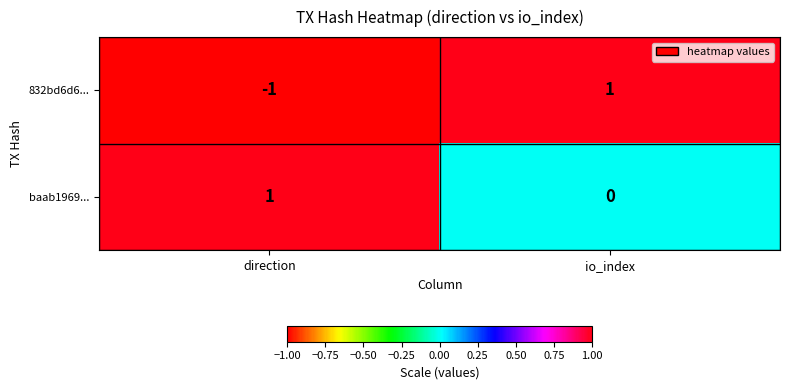

Reading right to left, list all the values displayed in this chart.

832bd6d6...: 1	-1
baab1969...: 0	1